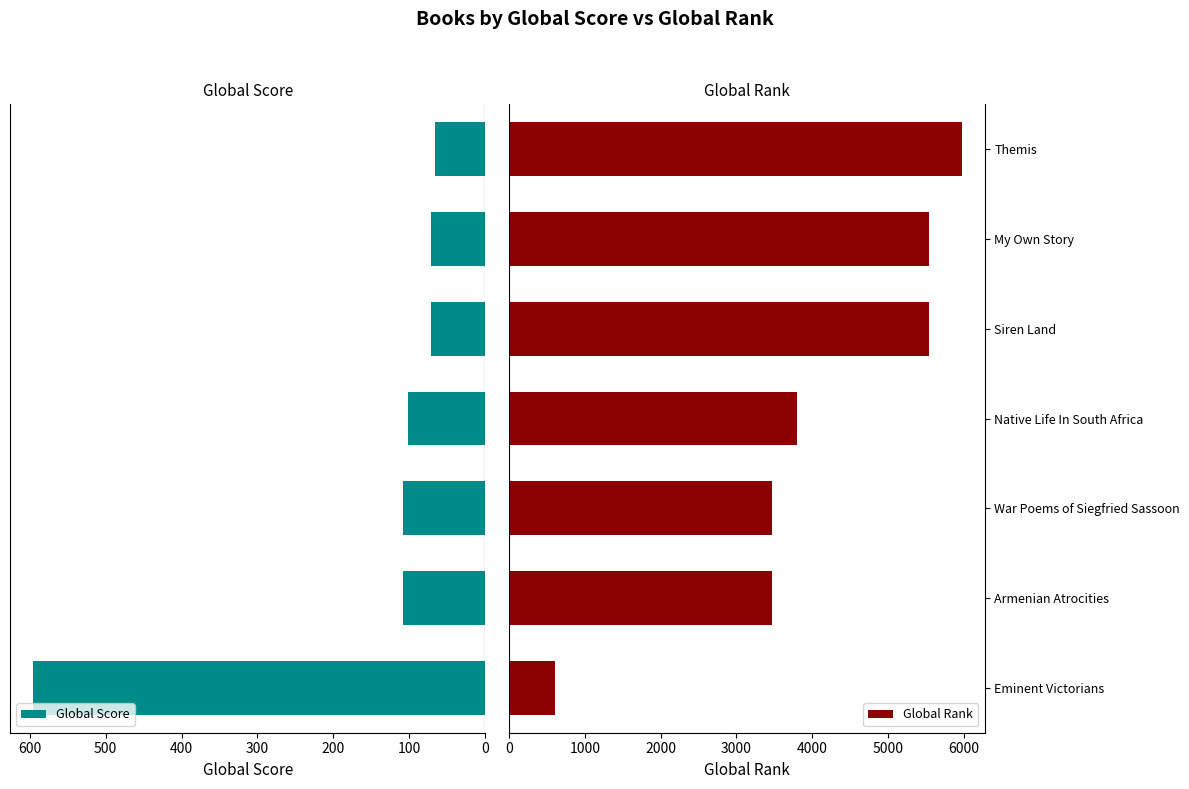

What is the minimum value for Global Score?

66